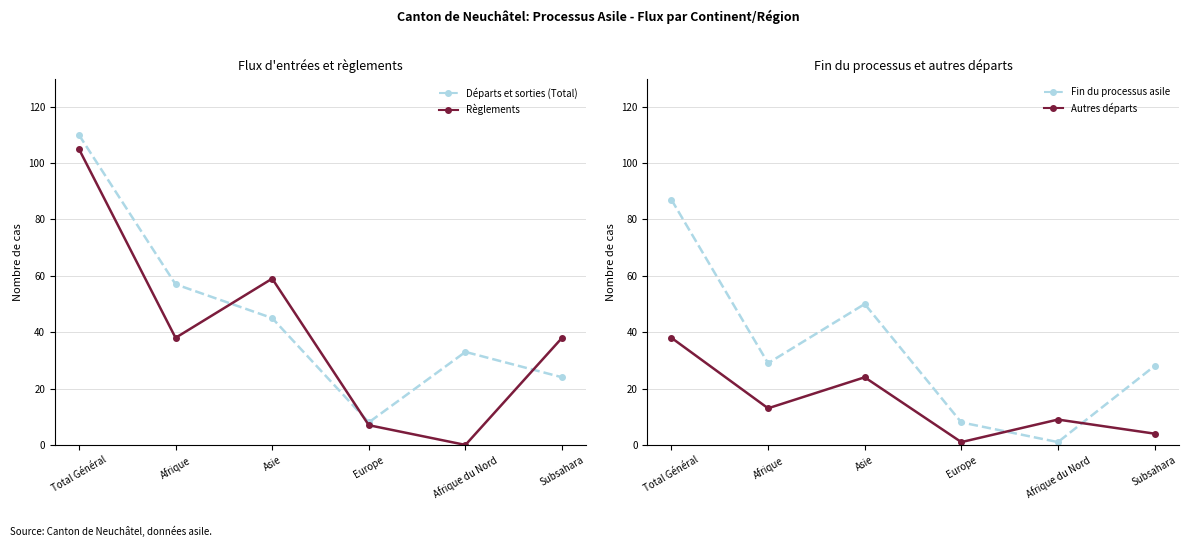

What position from the left is Asie?

3